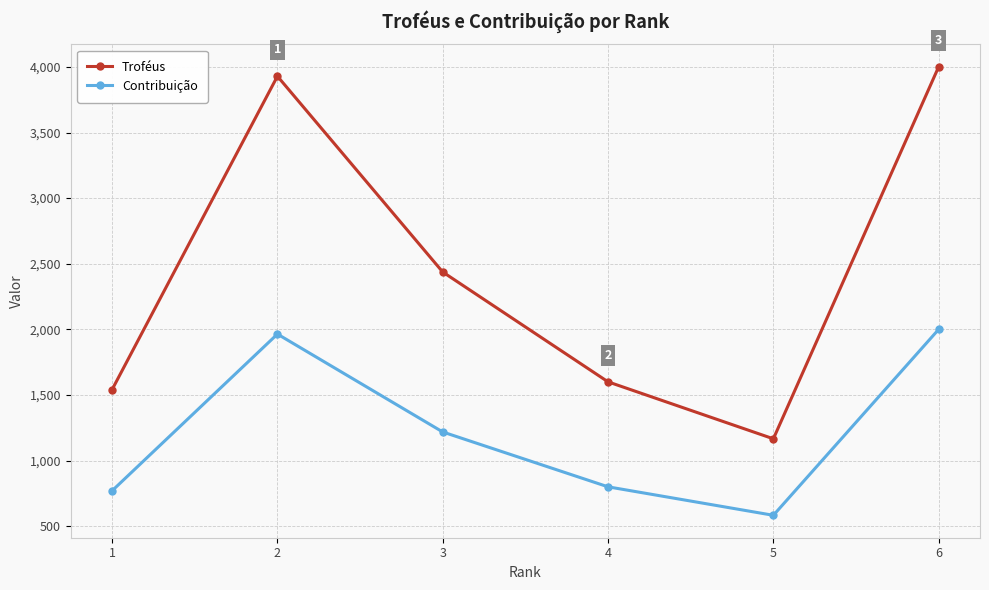

True or false: Contribuição and Troféus cross at least once.

False